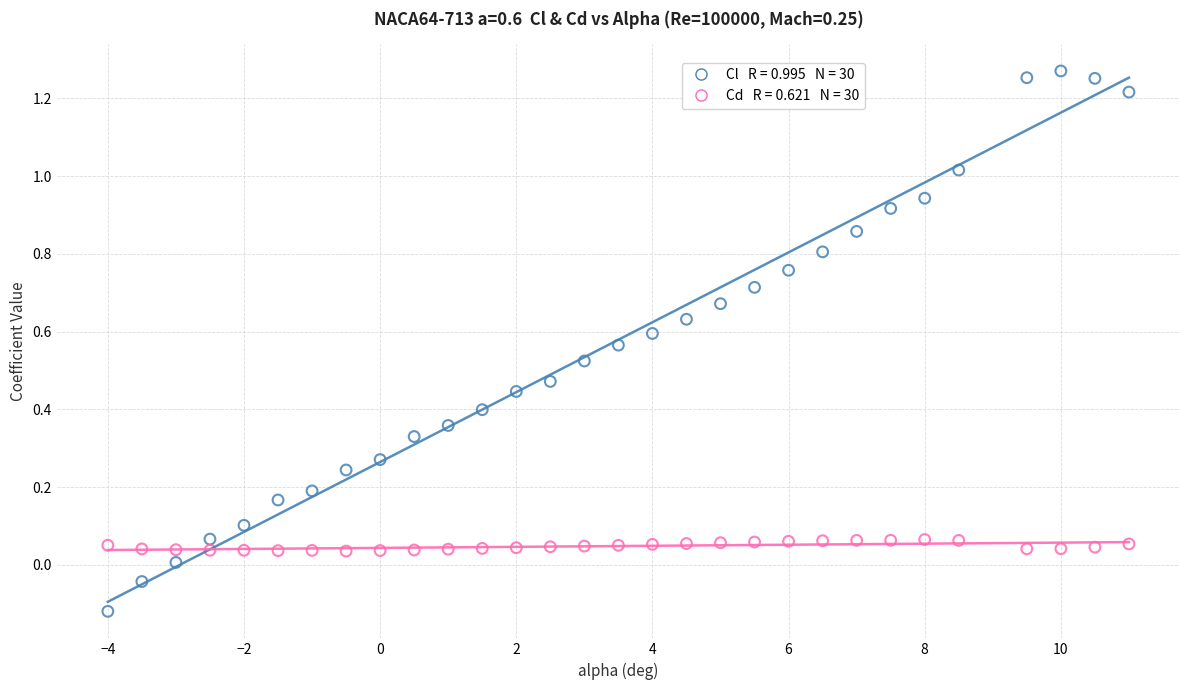

Across all data points, what is the range of X values (max minus min)?

15.0